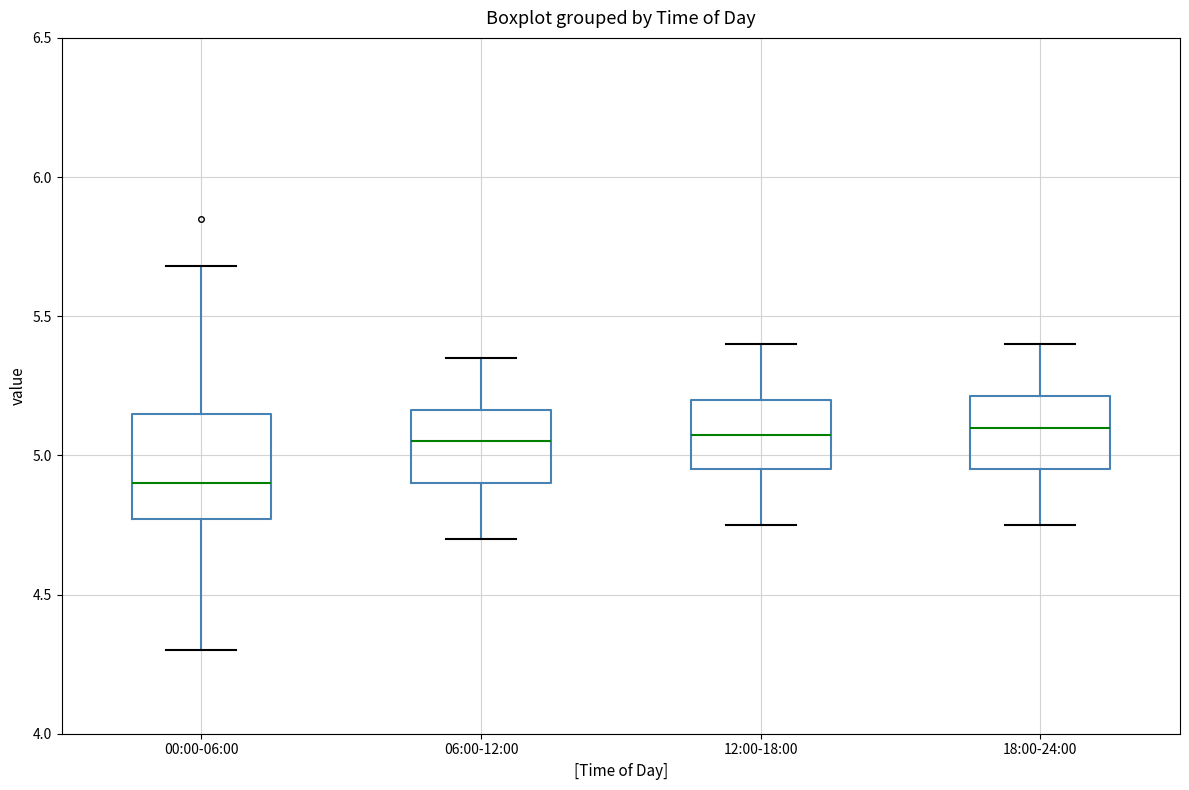

Reading left to right, transcribe this box plot: for each box, give where its median line is, the range the box spans, and where its two whiskers end, as read against the y-axis. The values are not printed on the chart, so give them approximately, as read against the axis.

00:00-06:00: median 4.90, box 4.75 to 5.15, whiskers 4.30 to 5.70
06:00-12:00: median 5.05, box 4.90 to 5.15, whiskers 4.70 to 5.35
12:00-18:00: median 5.10, box 4.95 to 5.20, whiskers 4.75 to 5.40
18:00-24:00: median 5.10, box 4.95 to 5.20, whiskers 4.75 to 5.40